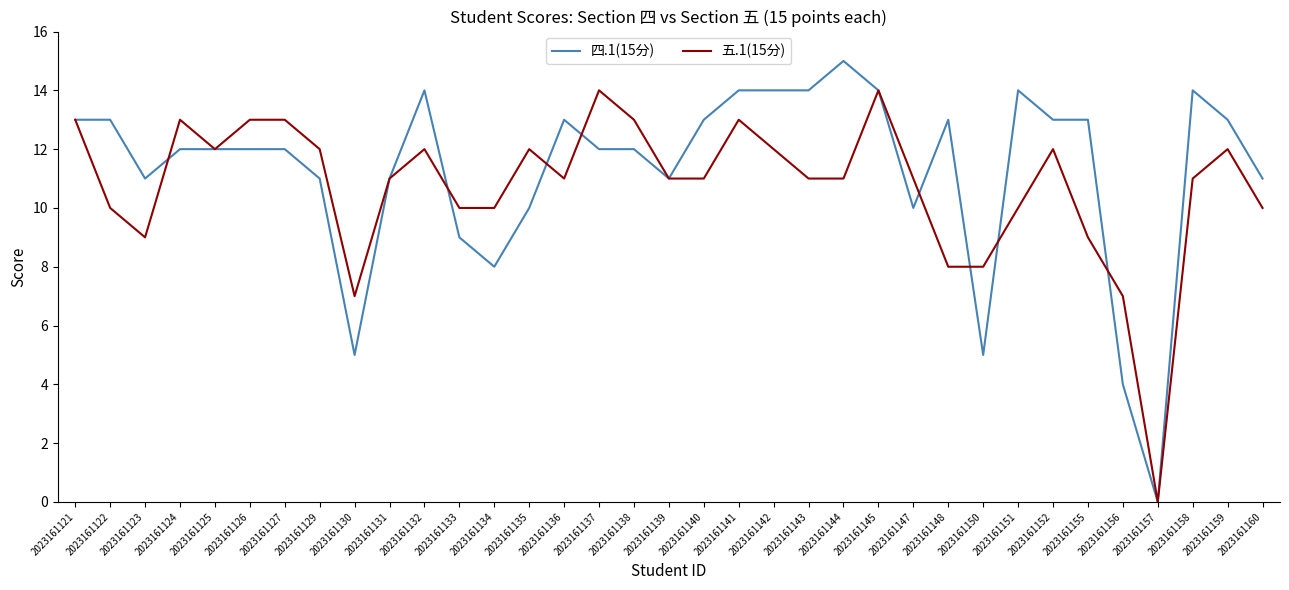

Is it true that 四.1(15分) equals 7 at 2023161155?

False